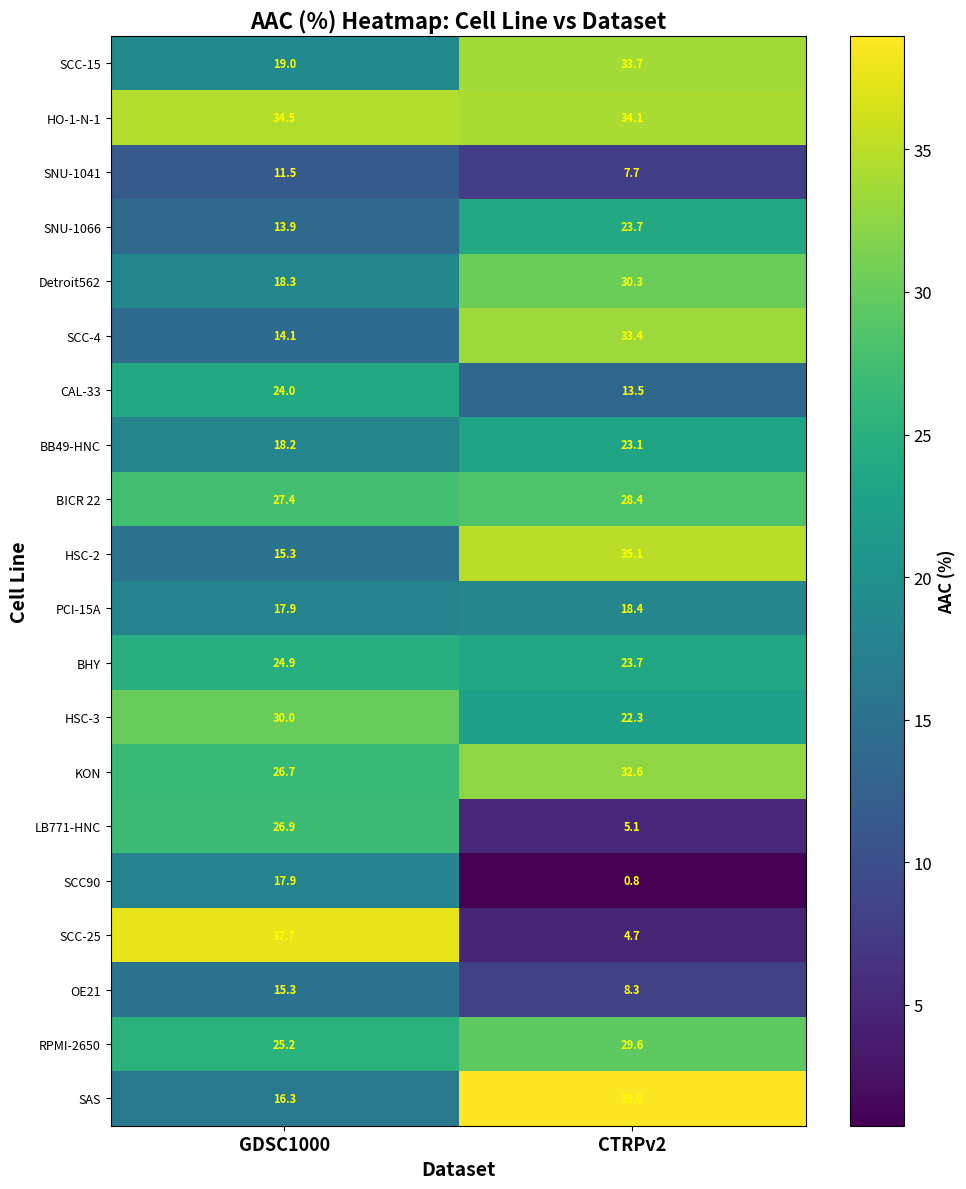

What is the sum of all SAS values?

55.3